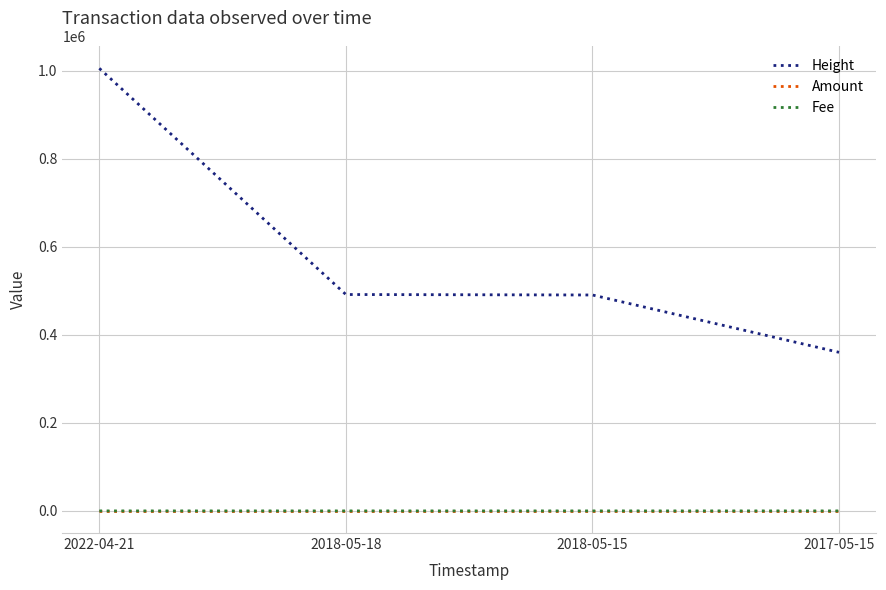

How many lines are shown in the chart?

3